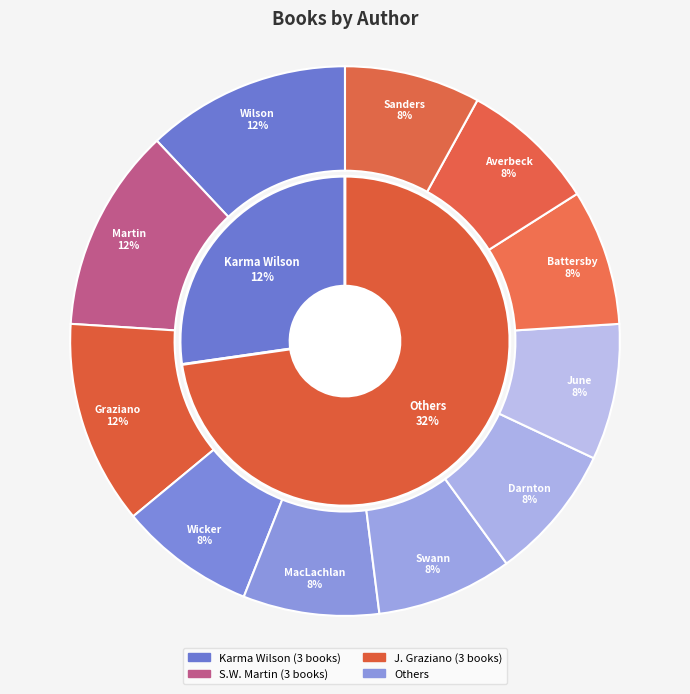

What is the smallest slice in the pie chart?

Valeria Wicker